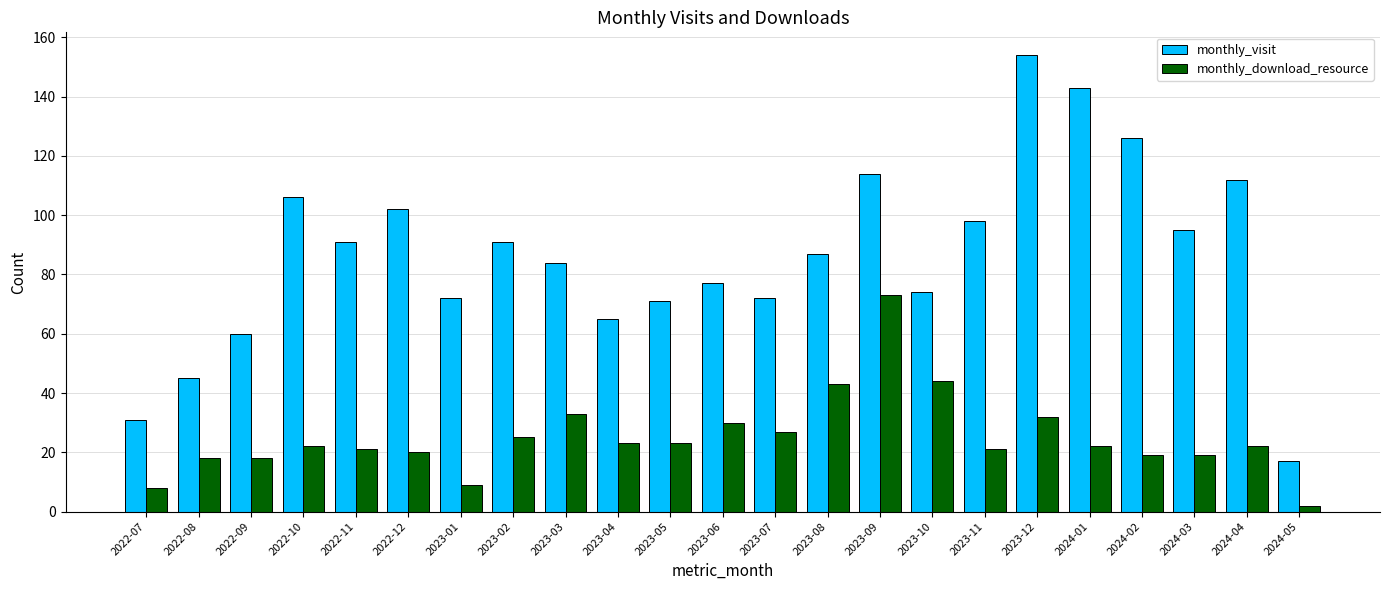

True or false: monthly_download_resource has a value of 18 at 2022-09.

True